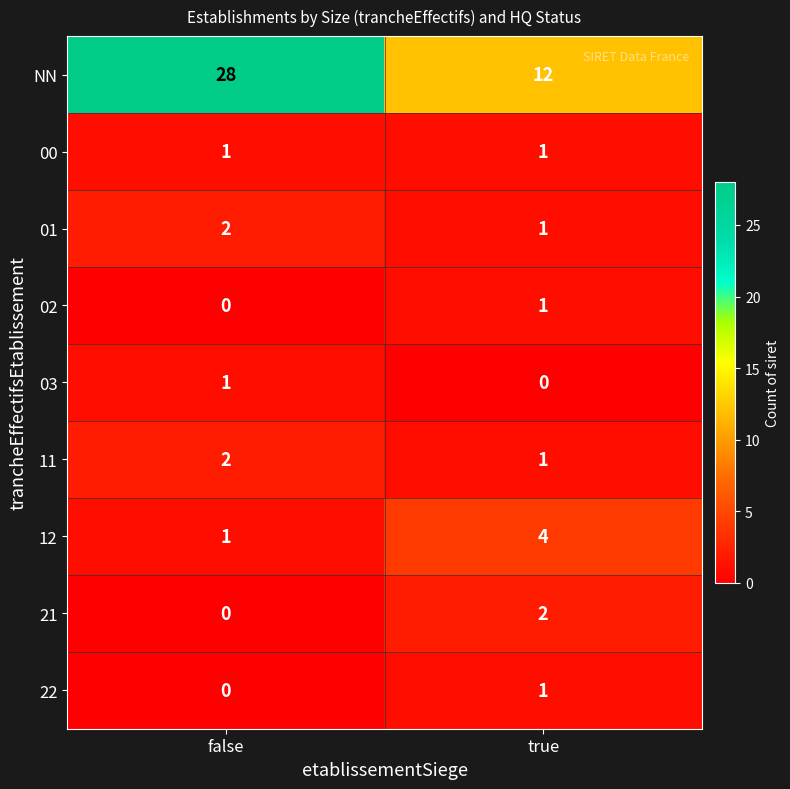

Which category has the highest value across all series?

false